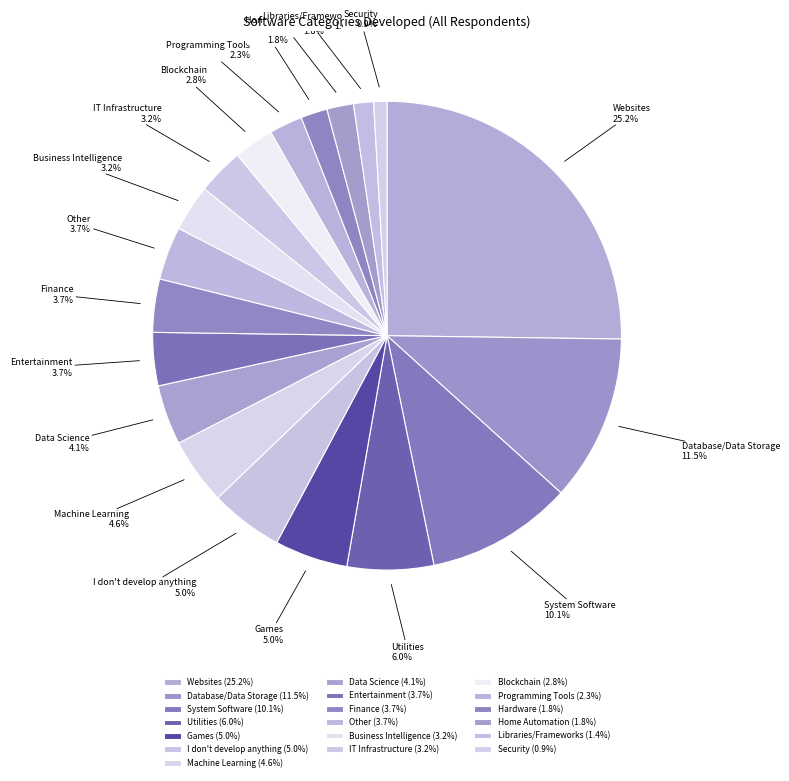

What percentage is NOT represented by Programming Tools?

97.7%